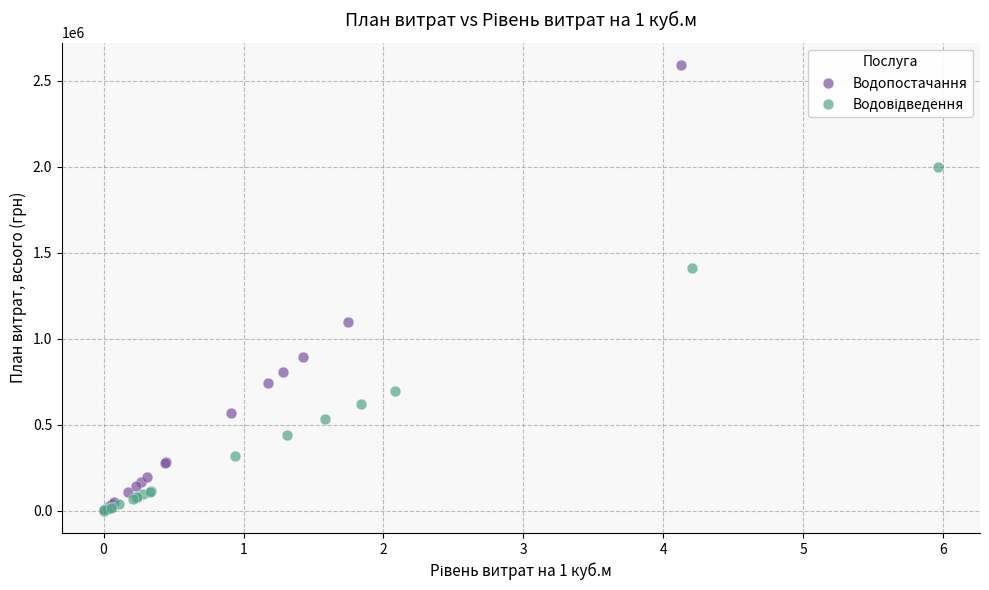

Which series reaches the maximum Y coordinate?

Водопостачання